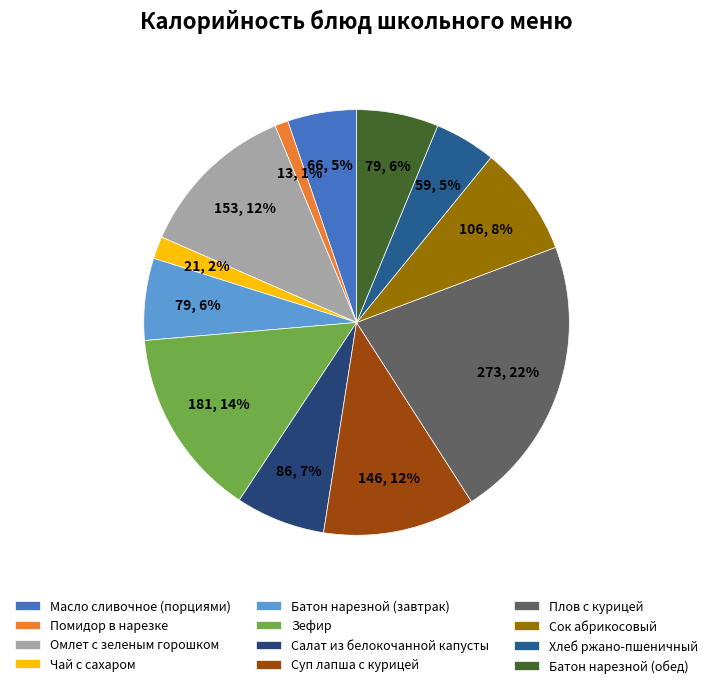

How many slices are in this pie chart?

12